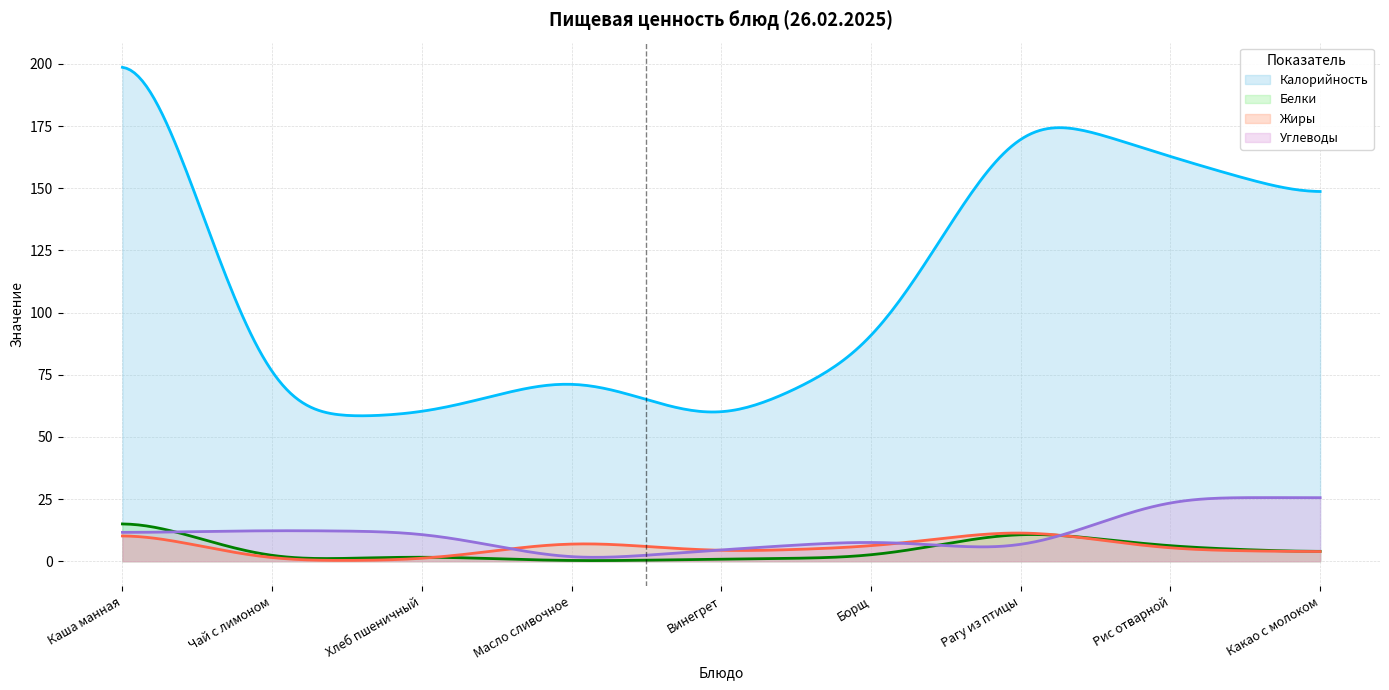

How many intersections are there between Белки and Углеводы?

3